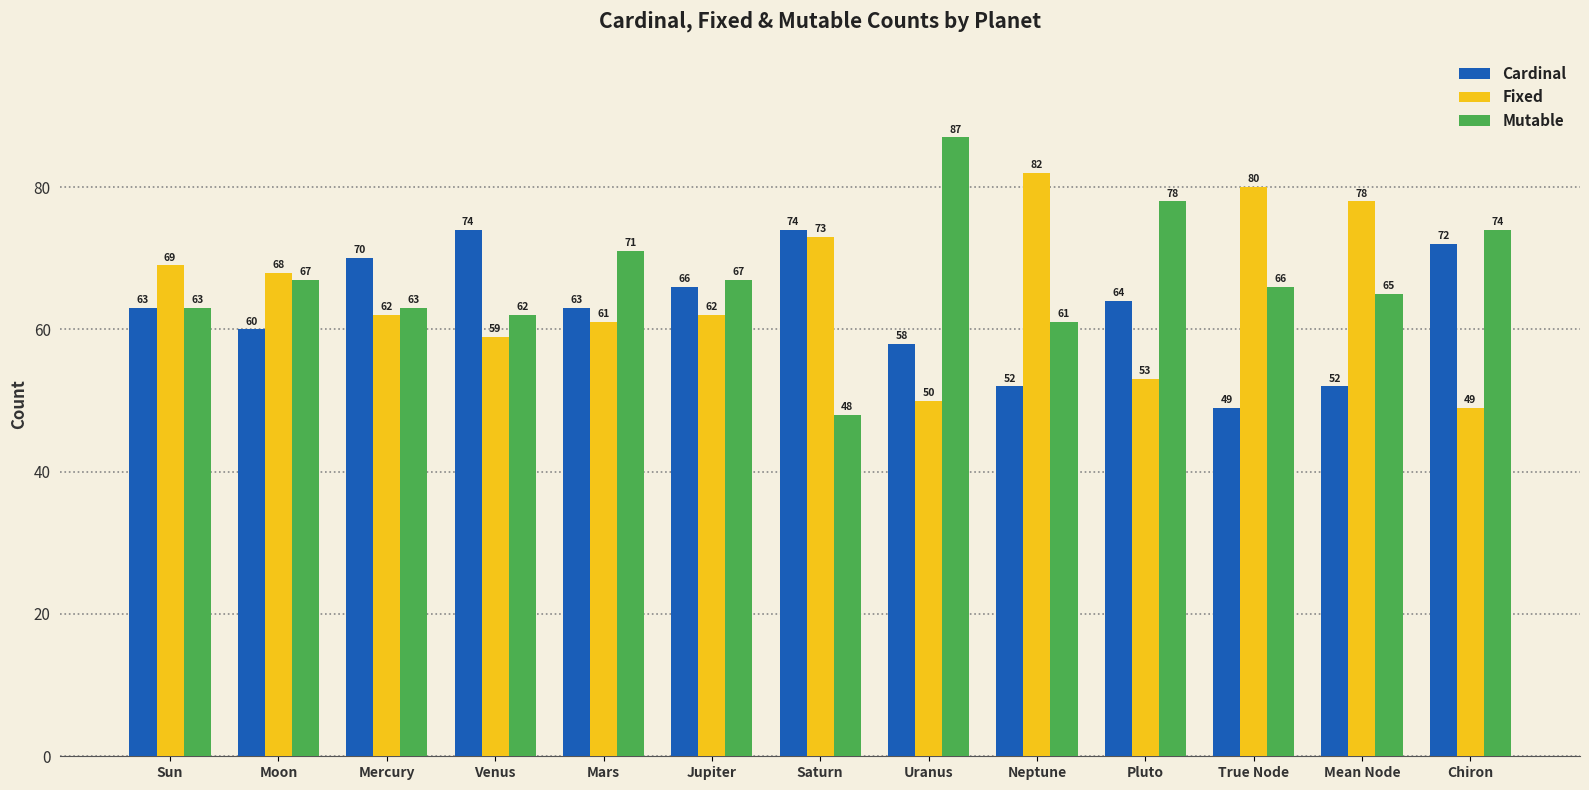

The value of Fixed at Uranus is 32. True or false?

False